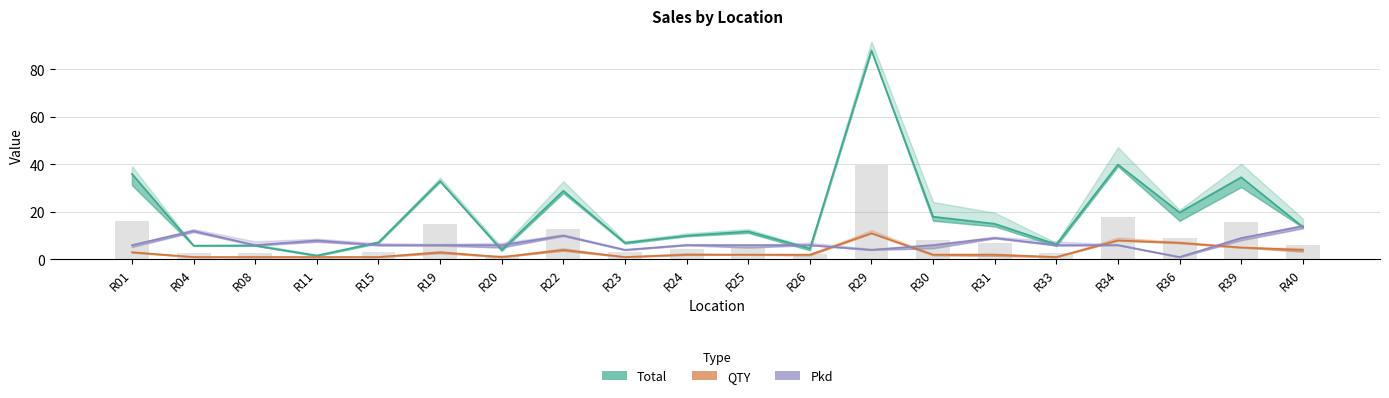

List the labels in order of Total value, largest first.

R29, R34, R01, R39, R19, R22, R36, R30, R31, R40, R25, R24, R15, R23, R33, R04, R08, R26, R20, R11